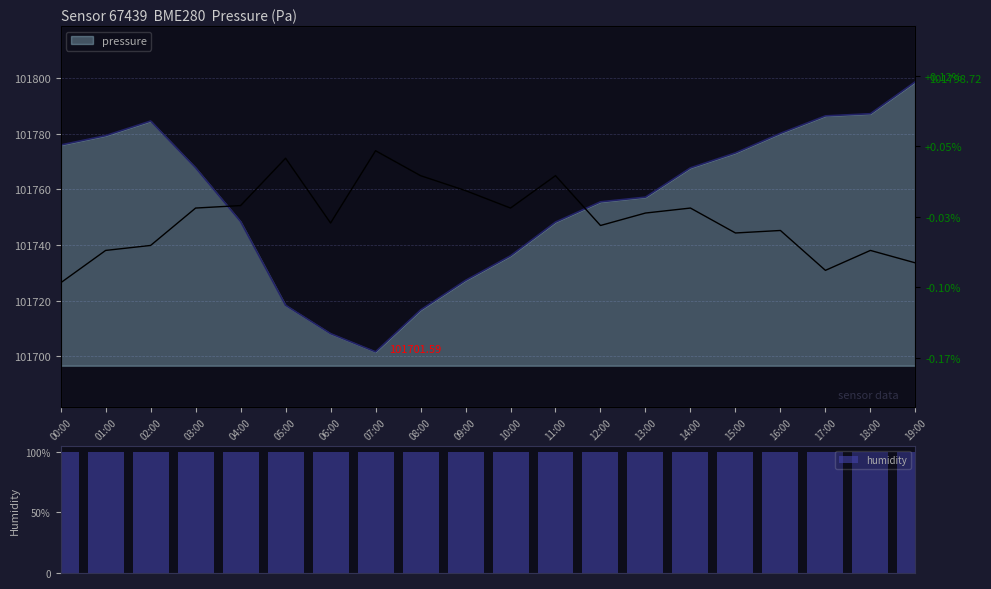

What is the sum of the temperature values at 04:00 and 00:00?

-2.7